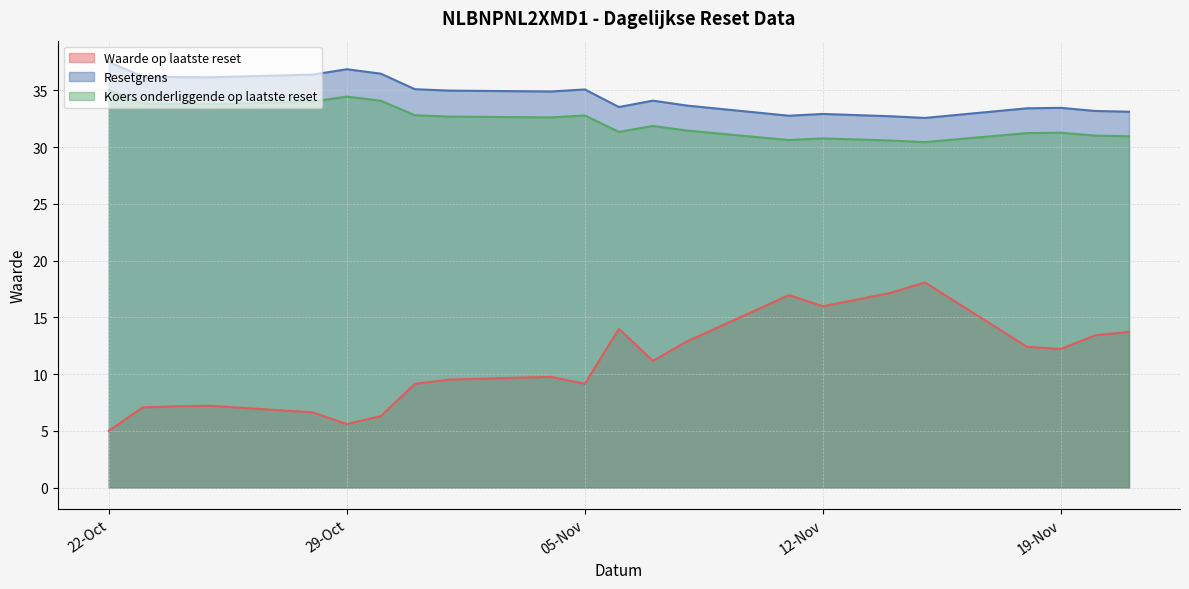

Reading left to right, what are all the values shown in this chart?

Waarde op laatste reset: 5.0	7.1	7.2	7.2	6.6	5.6	6.3	9.1	9.5	9.8	9.2	14.0	11.2	12.9	16.9	16.0	16.6	17.2	18.1	12.4	12.2	13.4	13.7
Resetgrens: 37.5	36.2	36.2	36.1	36.4	36.9	36.5	35.1	35.0	34.9	35.1	33.5	34.1	33.6	32.8	32.9	32.8	32.7	32.6	33.4	33.5	33.2	33.1
Koers onderliggende op laatste reset: 35.0	33.8	33.8	33.8	34.0	34.4	34.1	32.8	32.7	32.6	32.8	31.3	31.9	31.4	30.6	30.8	30.7	30.6	30.4	31.2	31.3	31.0	30.9